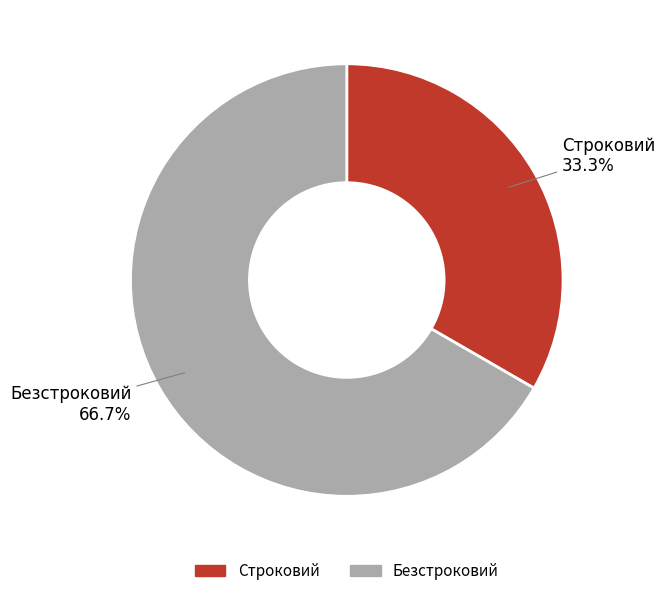

To the nearest percent, what percentage of the pie is Безстроковий?

67%